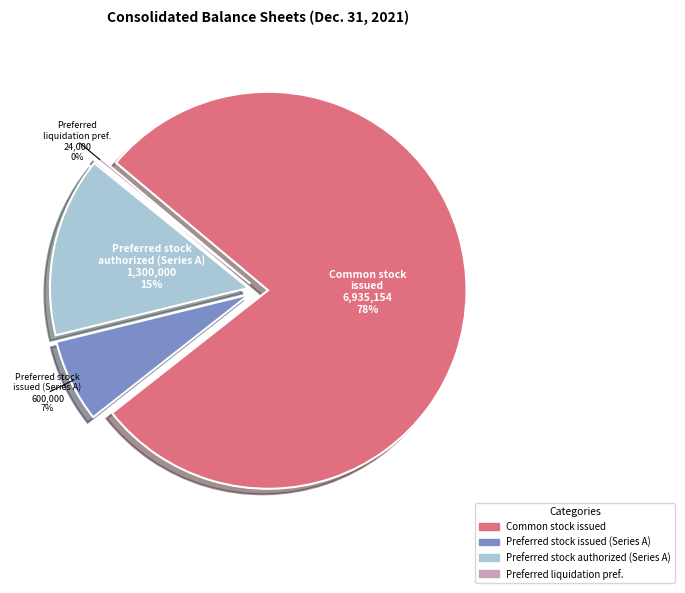

Is there any slice that represents more than half of the pie?

Yes